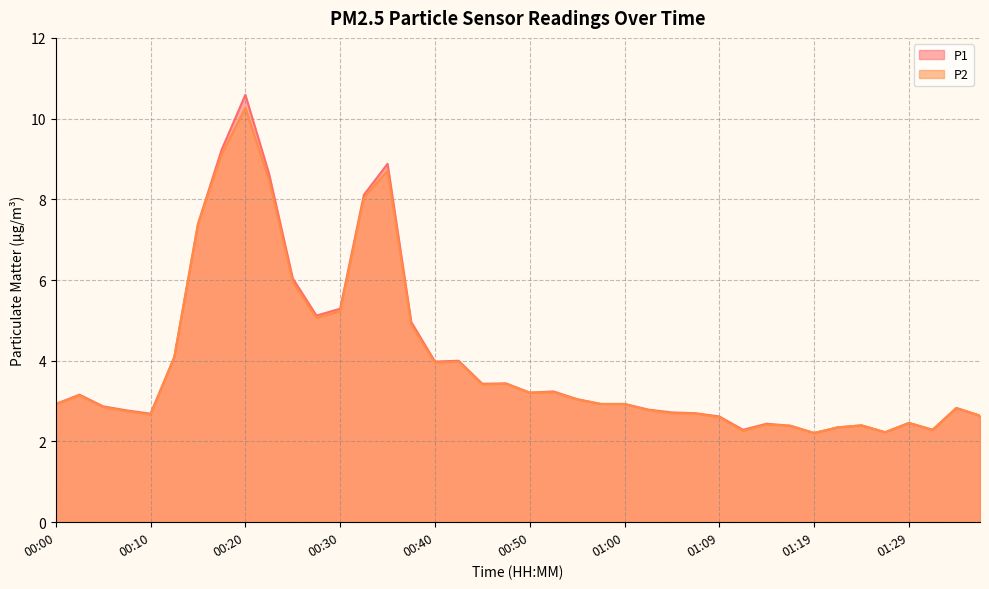

Reading left to right, extract all data points from this chart.

P1: 00:00=2.9	00:03=3.2	00:05=2.9	00:08=2.8	00:10=2.7	00:13=4.1	00:15=7.4	00:18=9.2	00:20=10.6	00:23=8.6	00:25=6.0	00:28=5.1	00:30=5.3	00:32=8.1	00:35=8.9	00:37=5.0	00:40=4.0	00:42=4.0	00:45=3.4	00:47=3.4	00:50=3.2	00:52=3.2	00:55=3.0	00:57=2.9	01:00=2.9	01:02=2.8	01:04=2.7	01:07=2.7	01:09=2.6	01:12=2.3	01:14=2.4	01:17=2.4	01:19=2.2	01:22=2.4	01:24=2.4	01:27=2.2	01:29=2.5	01:31=2.3	01:34=2.8	01:36=2.6
P2: 00:00=2.9	00:03=3.1	00:05=2.9	00:08=2.8	00:10=2.7	00:13=4.1	00:15=7.4	00:18=9.1	00:20=10.3	00:23=8.5	00:25=6.0	00:28=5.1	00:30=5.2	00:32=8.0	00:35=8.7	00:37=4.9	00:40=4.0	00:42=4.0	00:45=3.4	00:47=3.4	00:50=3.2	00:52=3.2	00:55=3.0	00:57=2.9	01:00=2.9	01:02=2.8	01:04=2.7	01:07=2.7	01:09=2.6	01:12=2.3	01:14=2.4	01:17=2.4	01:19=2.2	01:22=2.4	01:24=2.4	01:27=2.2	01:29=2.5	01:31=2.3	01:34=2.8	01:36=2.6